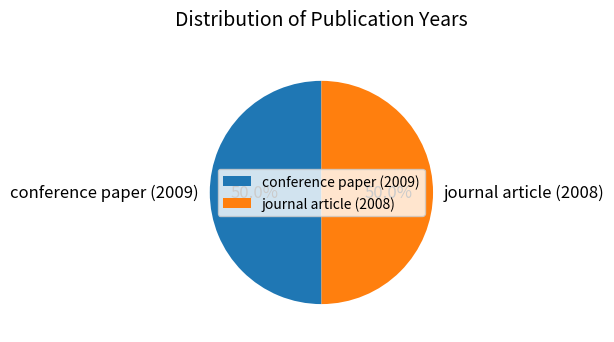

Combined, what portion of the pie is journal article (2008) and conference paper (2009)?

100.0%